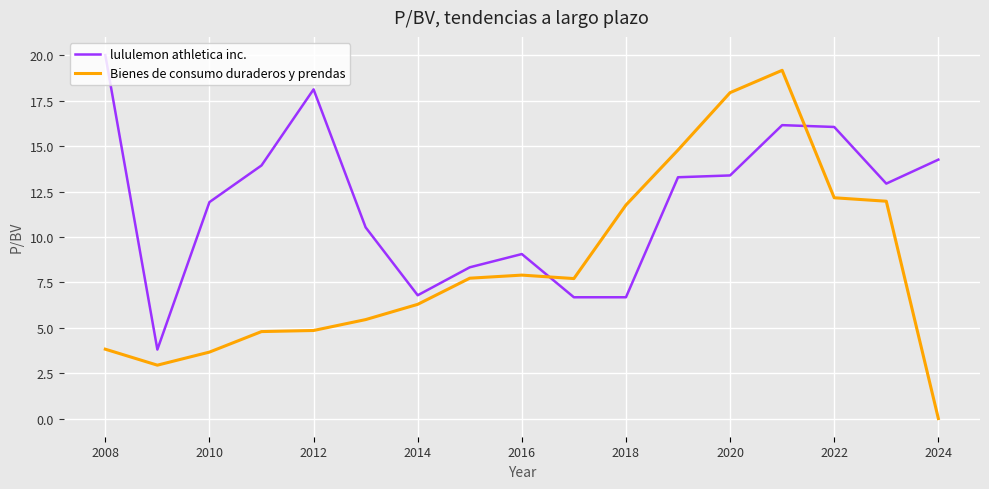

Does the chart display data point markers on the line(s)?

No